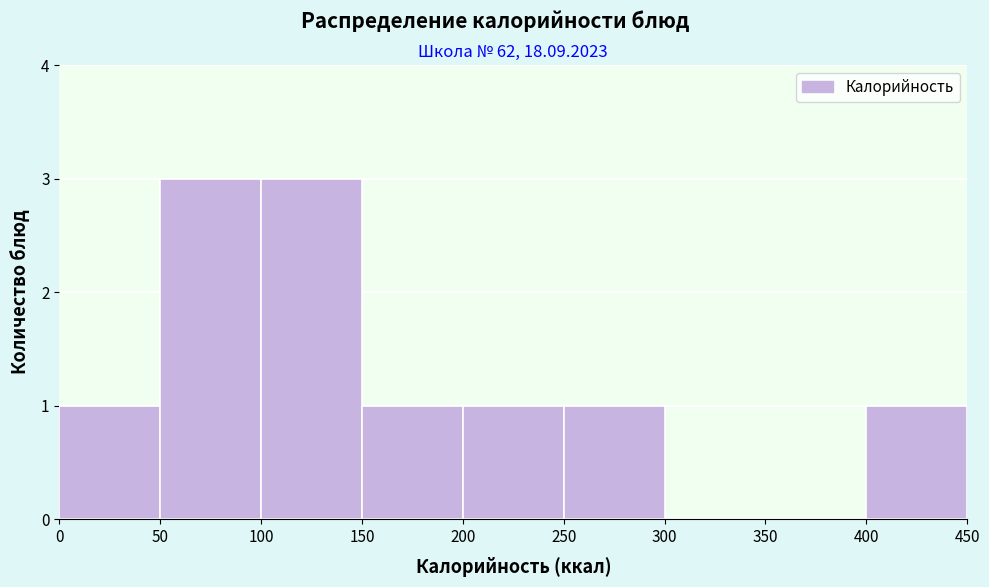

Reading left to right, list every bar in this chart as the range it spans on the x-axis followed by its height. The values are not printed on the chart, so give them approximately, as read against the axis.

0 to 50: 1
50 to 100: 3
100 to 150: 3
150 to 200: 1
200 to 250: 1
250 to 300: 1
300 to 350: 0
350 to 400: 0
400 to 450: 1